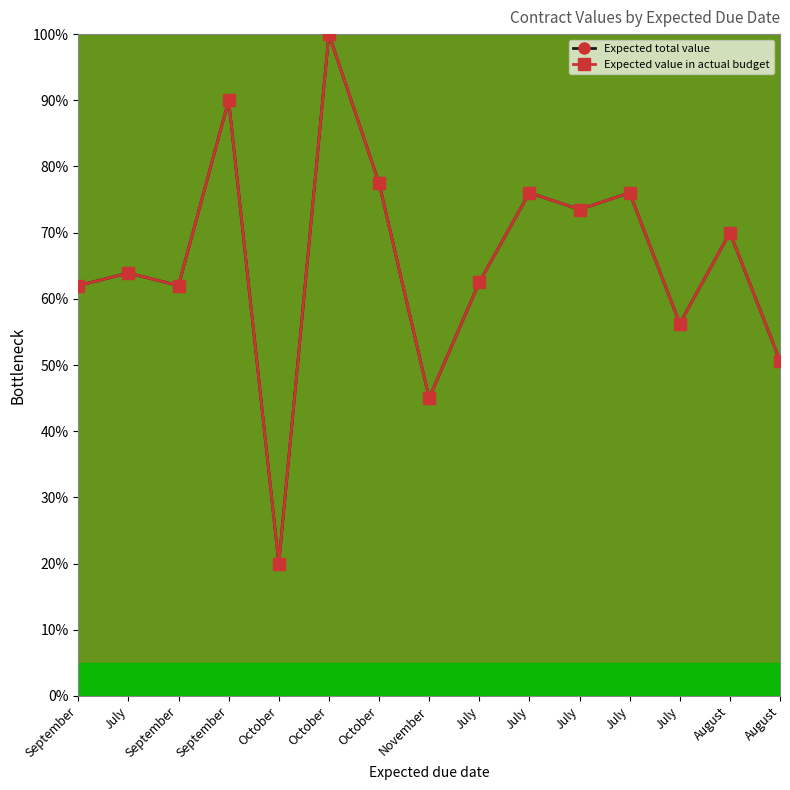

Does the chart have visible grid lines?

No